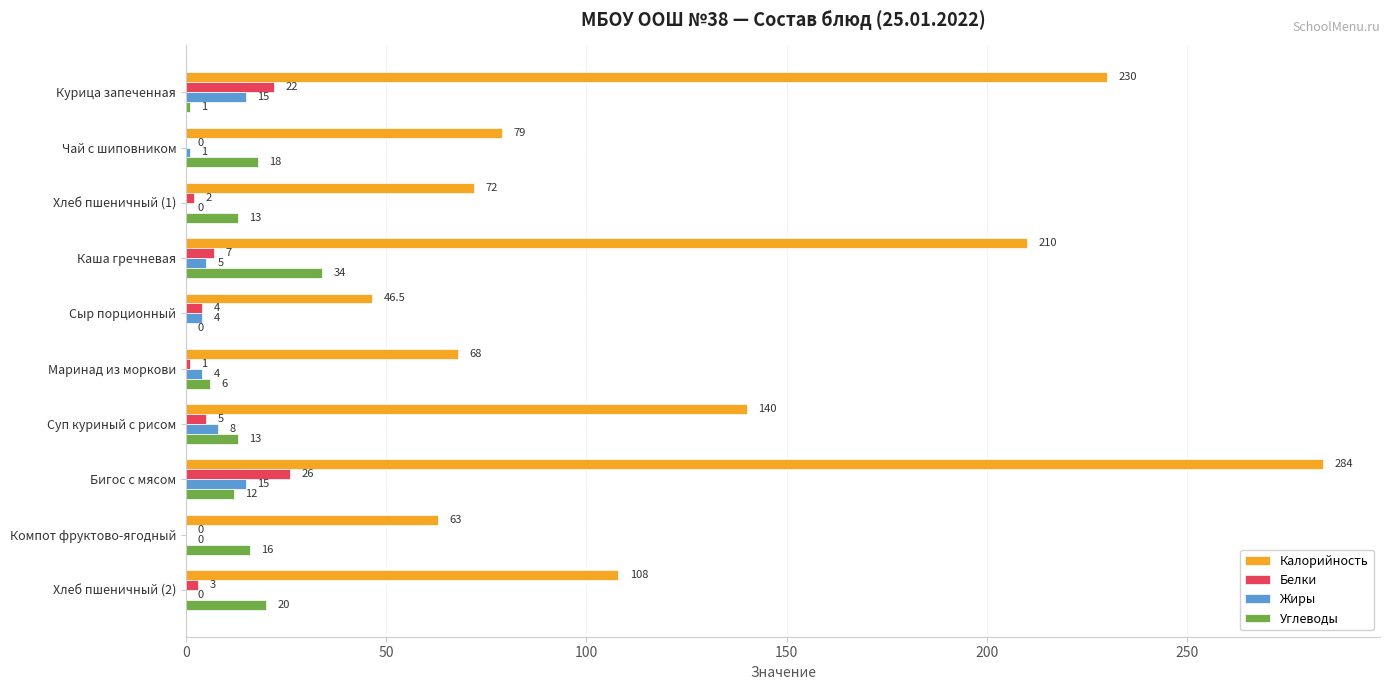

What are all the series names shown in the legend?

Калорийность, Белки, Жиры, Углеводы